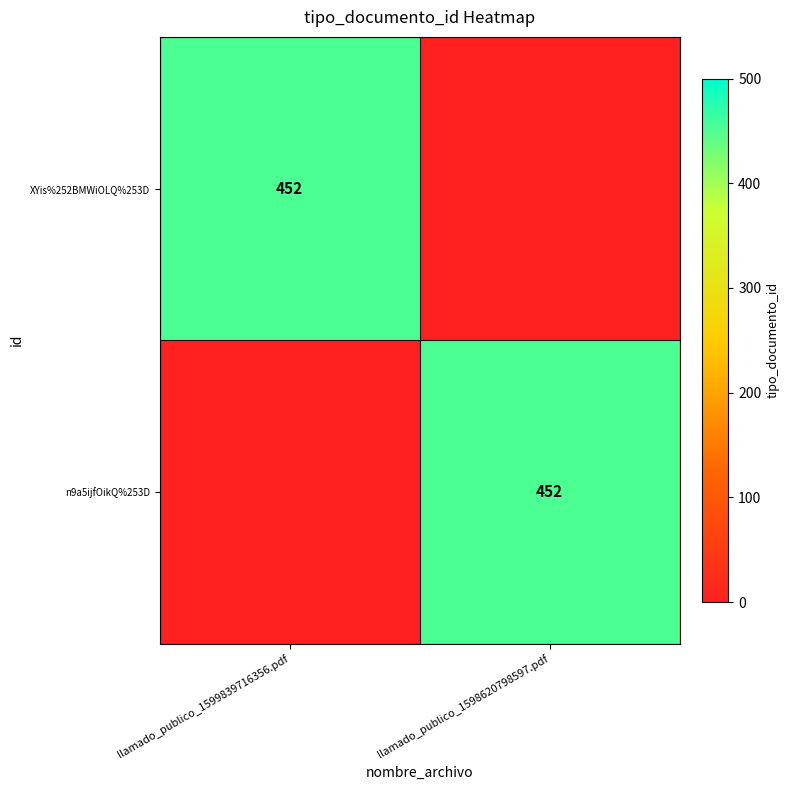

True or false: n9a5ijfOikQ%253D has a value of 452 at llamado_publico_1598620798597.pdf.

True